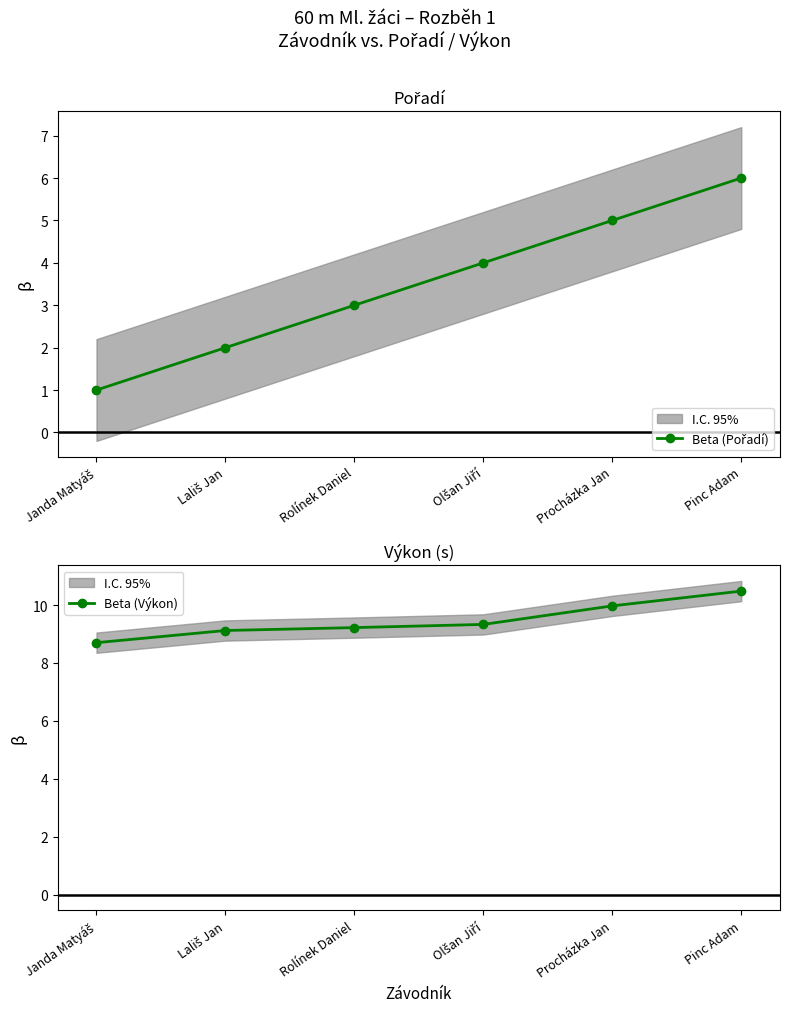

What position from the right is Pinc Adam?

1